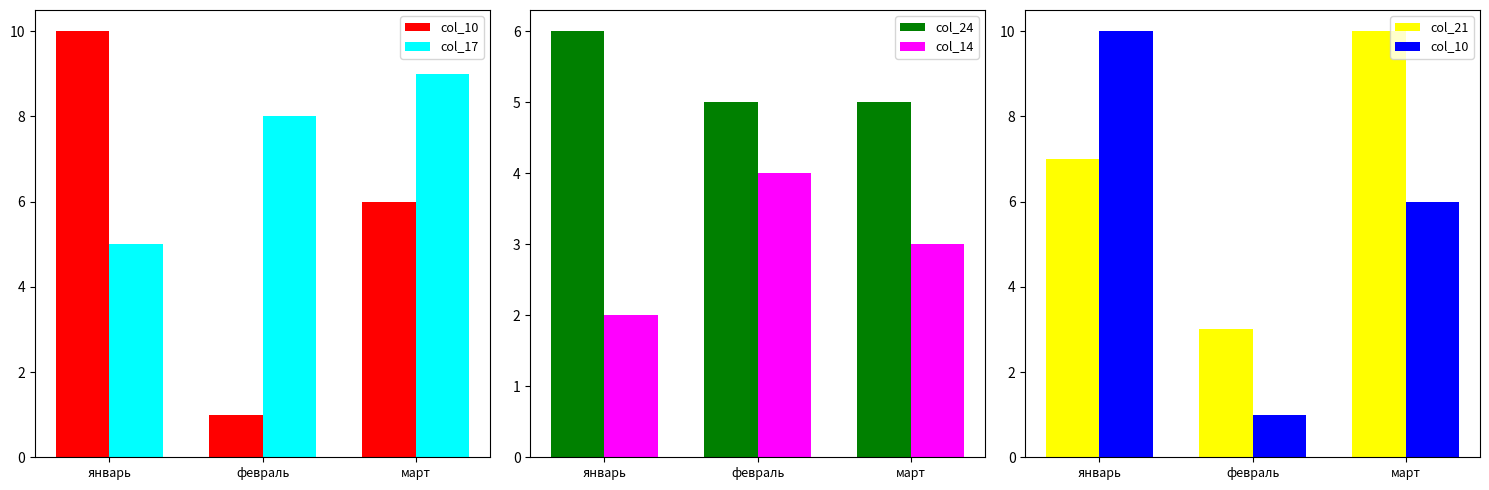

What is the value of the col_24 bar at the 1st from the left?

6